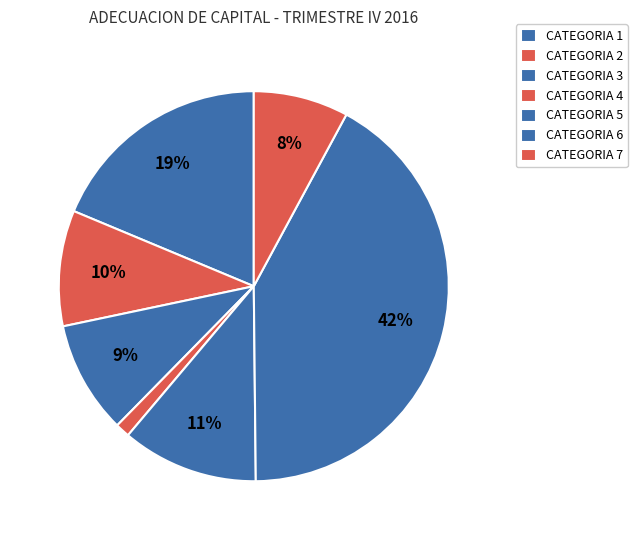

How many segments does this pie chart have?

7